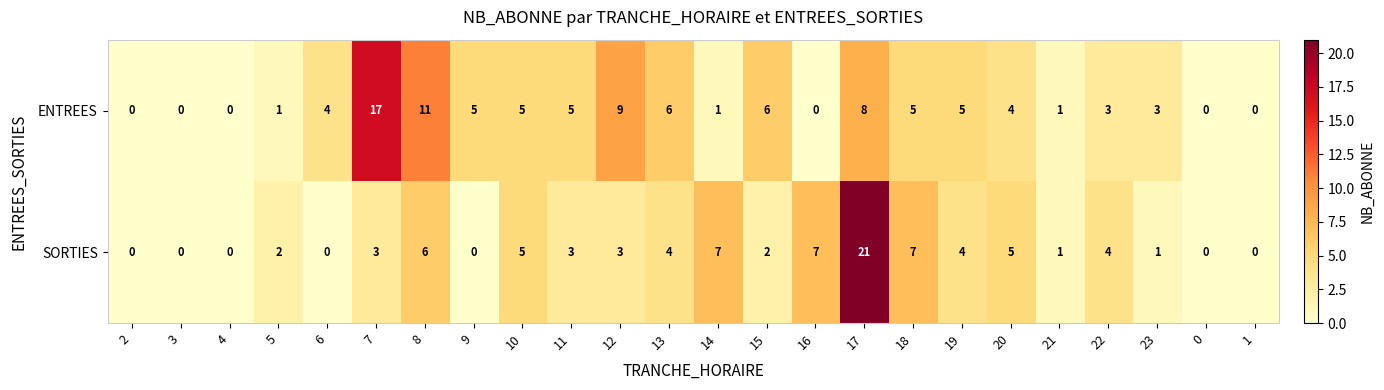

Which series has the largest range (max minus min)?

SORTIES